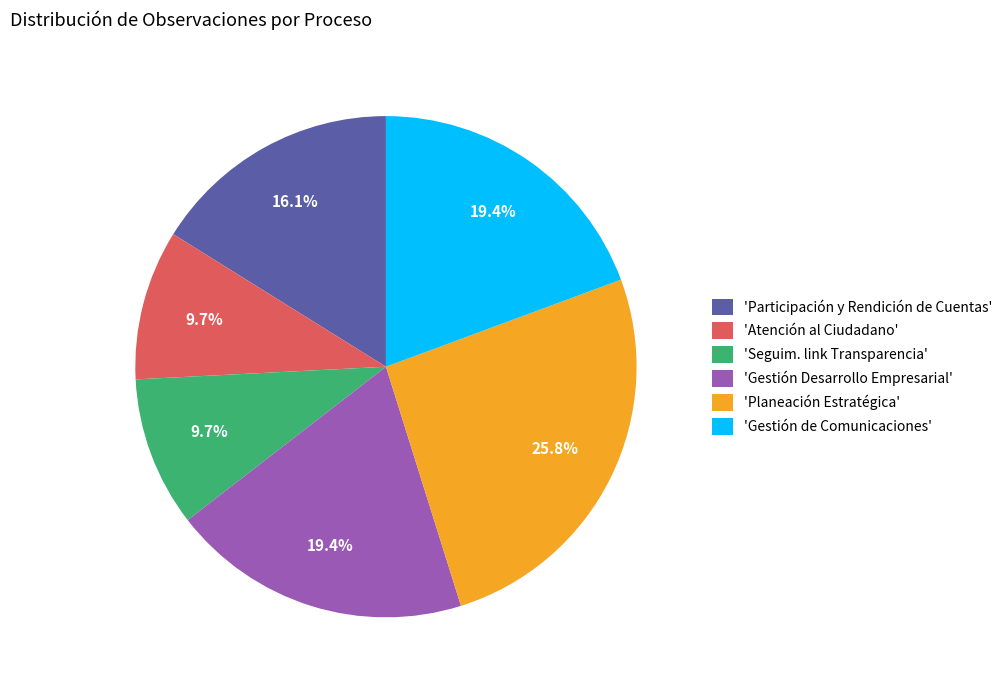

Does any single category account for the majority?

No